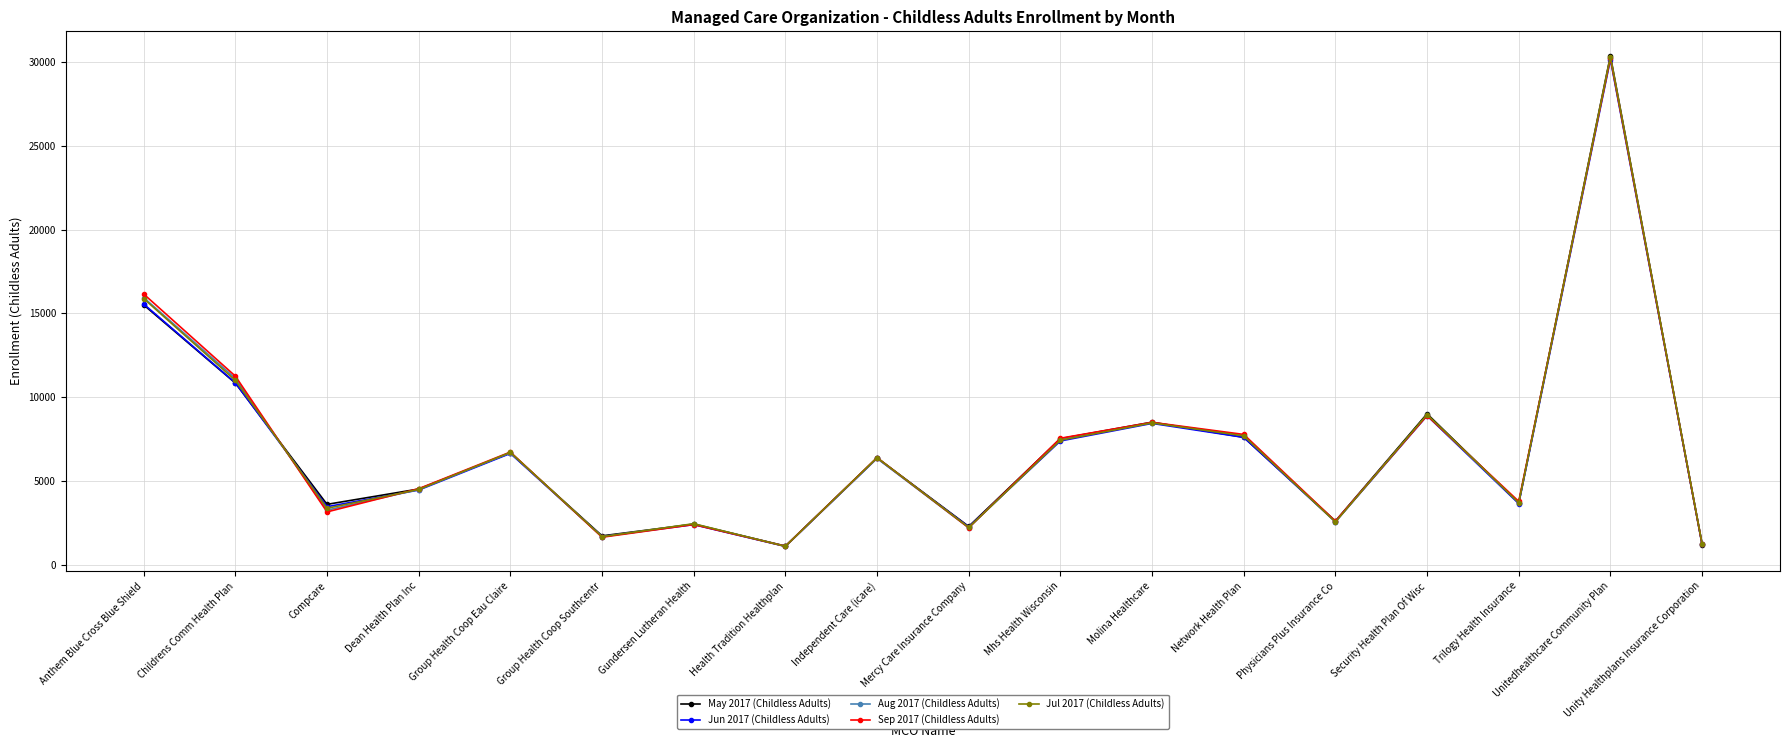

At which category does the chart reach its peak across all series?

Unitedhealthcare Community Plan